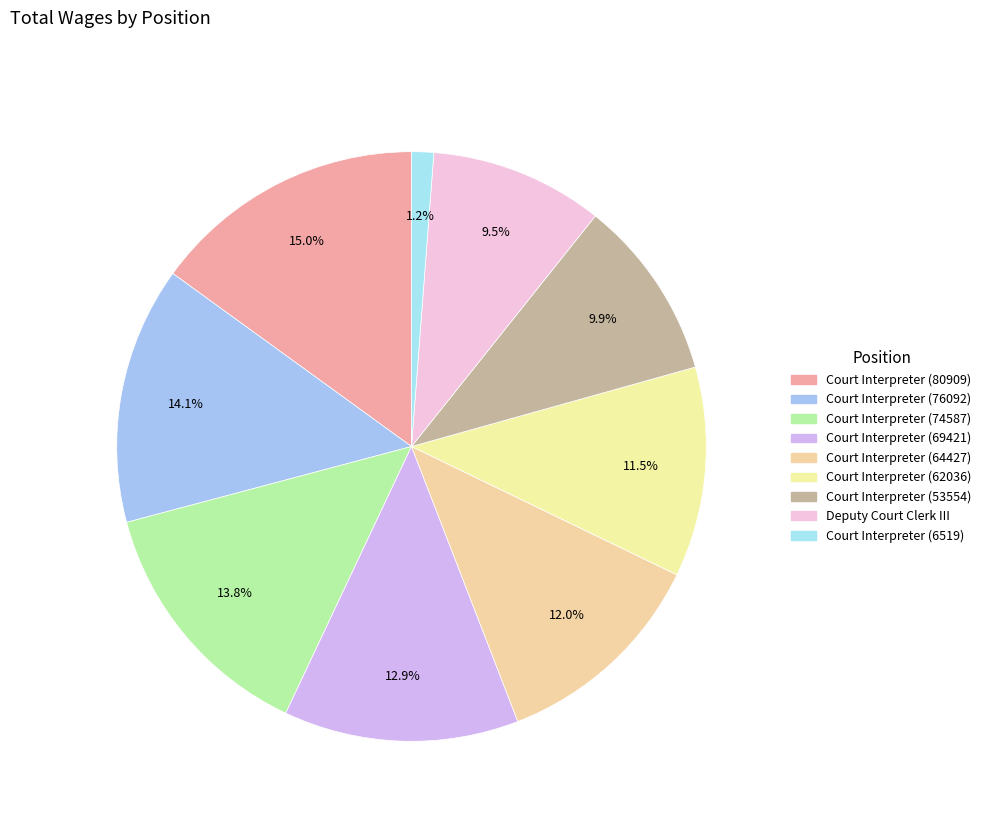

Rank the categories by value from lowest to highest.

Court Interpreter (6519), Deputy Court Clerk III, Court Interpreter (53554), Court Interpreter (62036), Court Interpreter (64427), Court Interpreter (69421), Court Interpreter (74587), Court Interpreter (76092), Court Interpreter (80909)